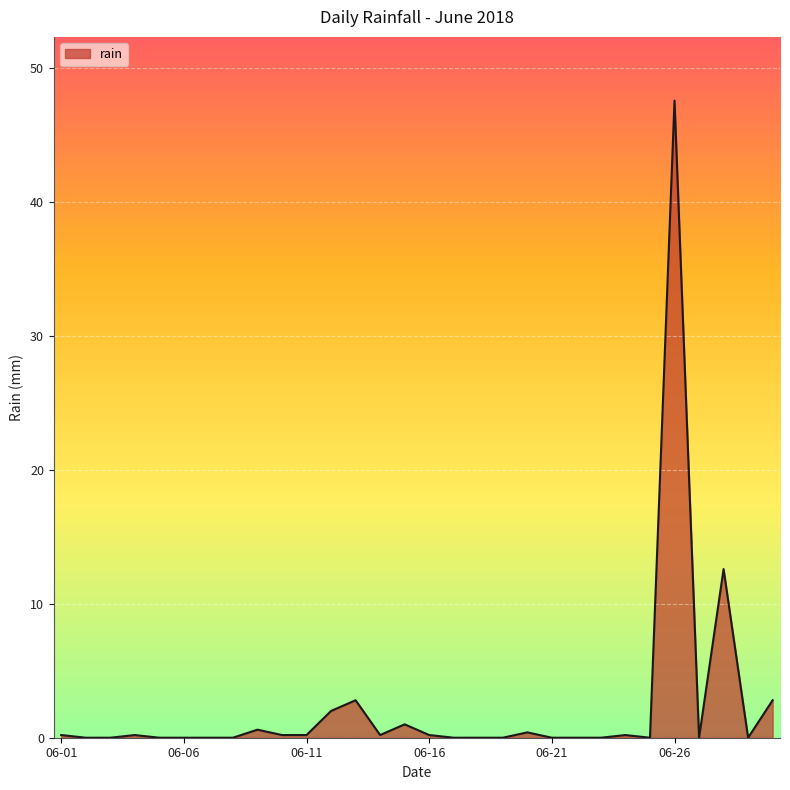

What is the greatest value displayed?

47.6